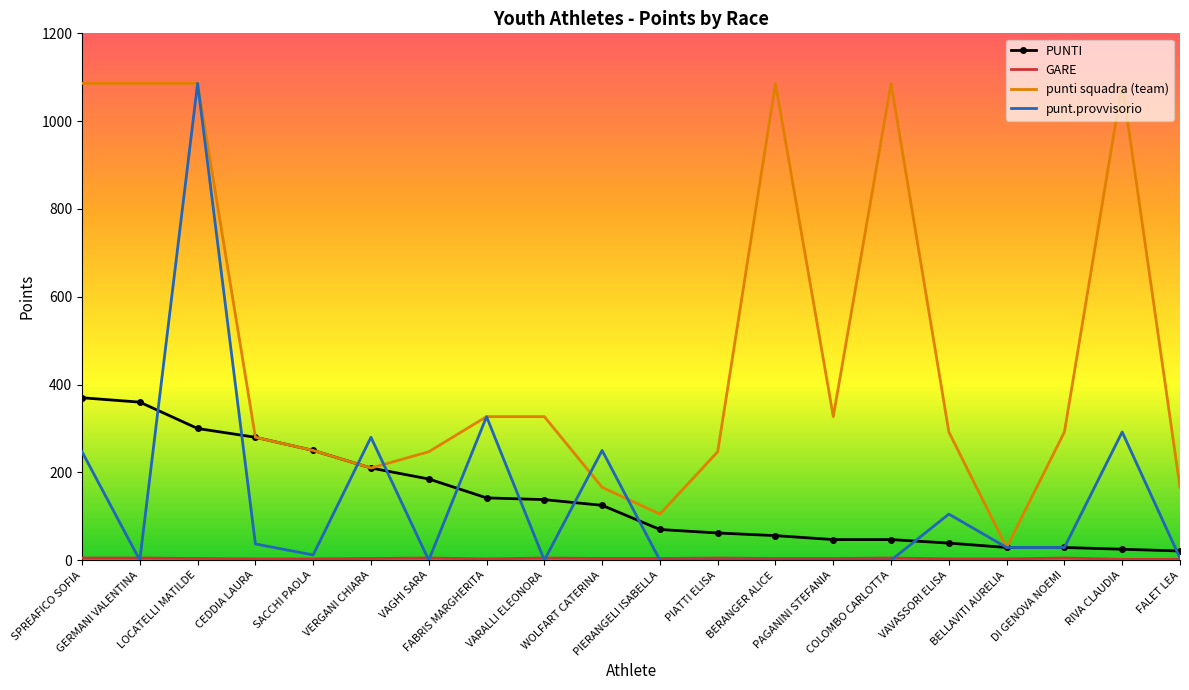

Which series has the largest total across all categories?

punti squadra (team)